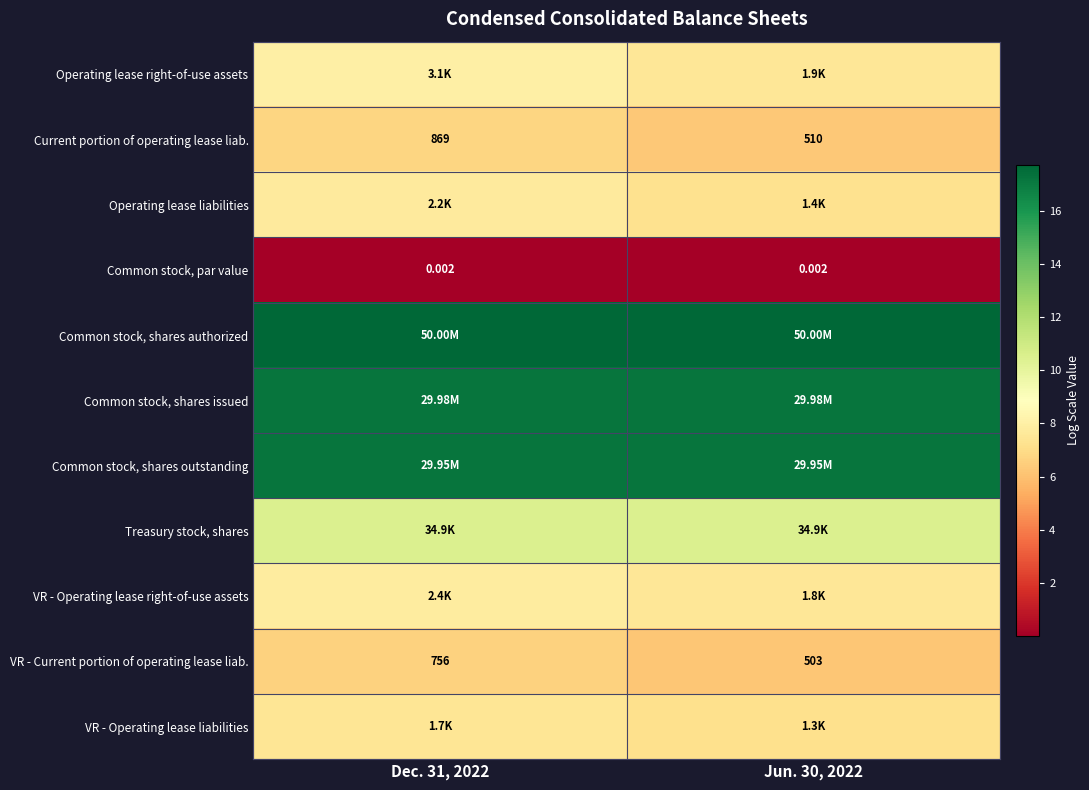

Which has a higher value, Jun. 30, 2022 or Dec. 31, 2022?

Dec. 31, 2022